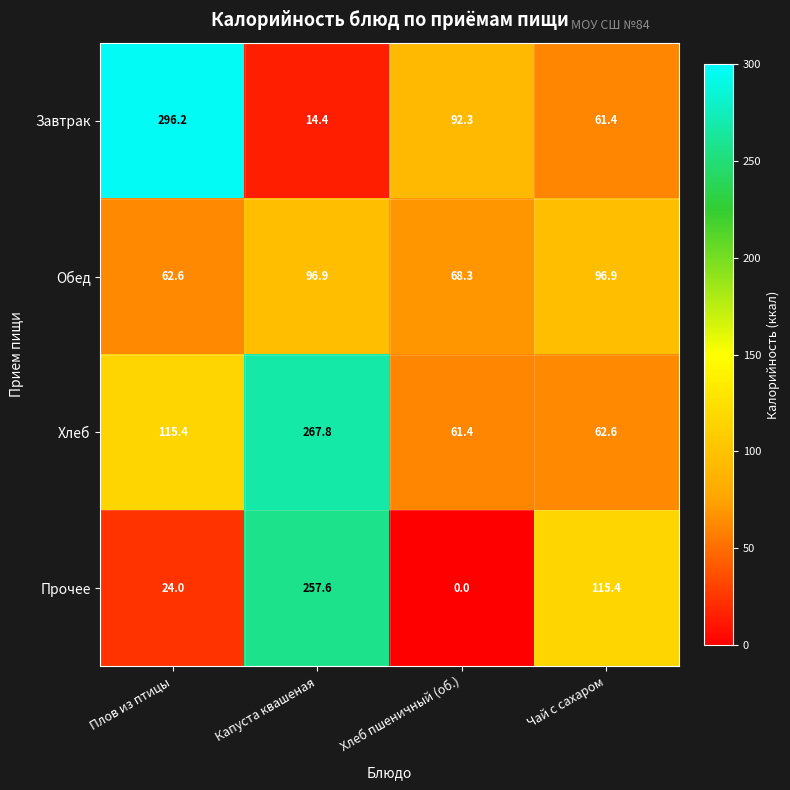

Is it true that Прочее equals 257.6 at Капуста квашеная?

True